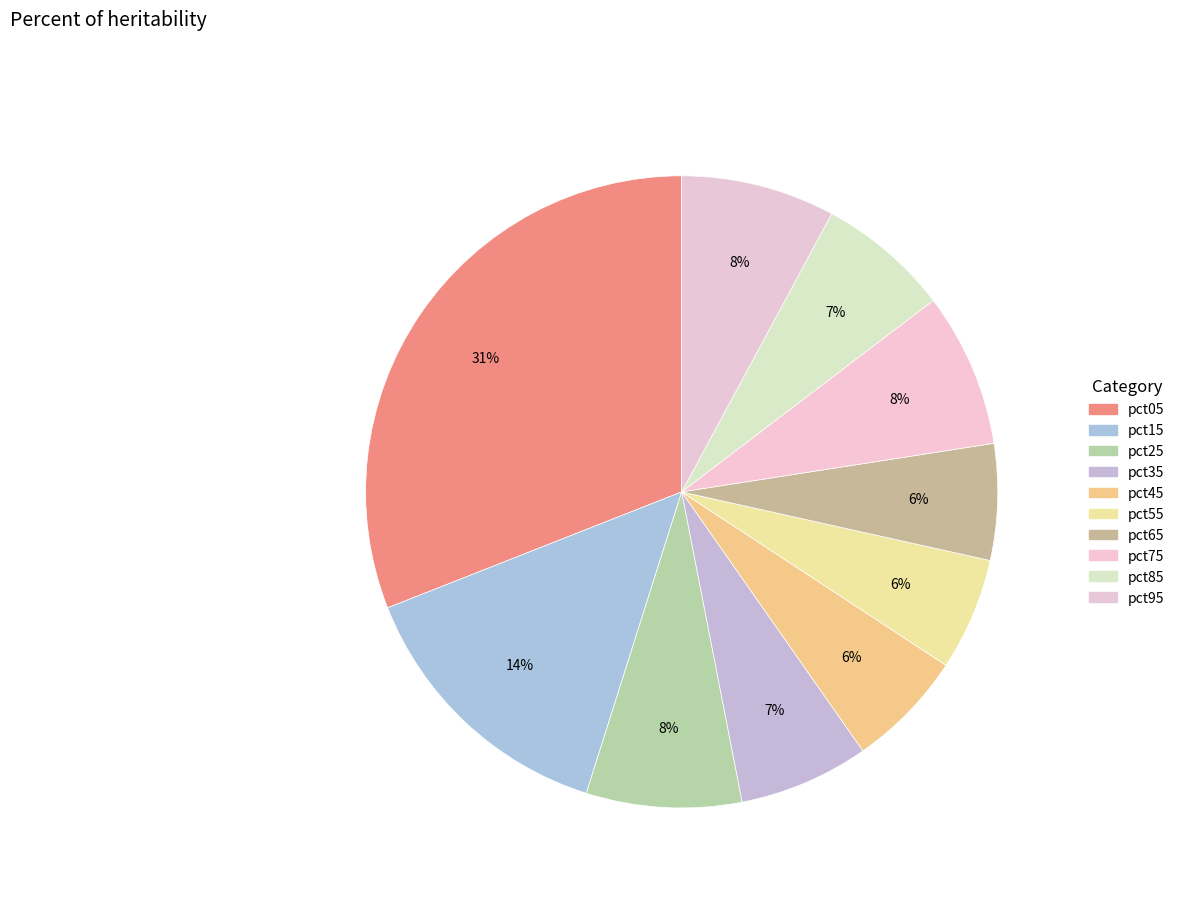

True or false: pct05 accounts for 31% of the total.

True